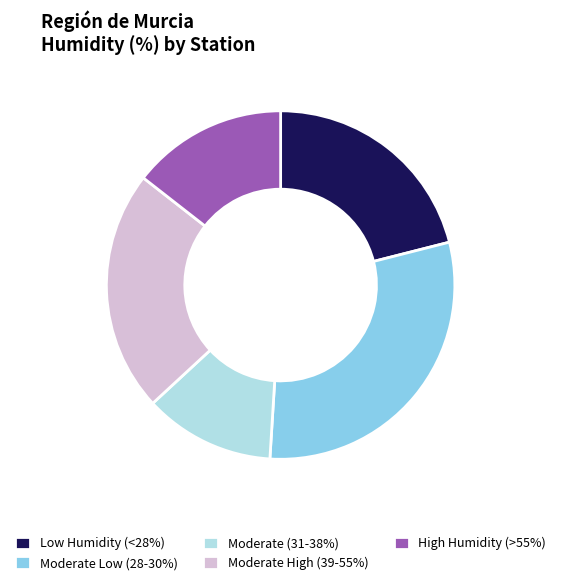

Rank the categories by value from lowest to highest.

Moderate (31-38%), High Humidity (>55%), Low Humidity (<28%), Moderate High (39-55%), Moderate Low (28-30%)